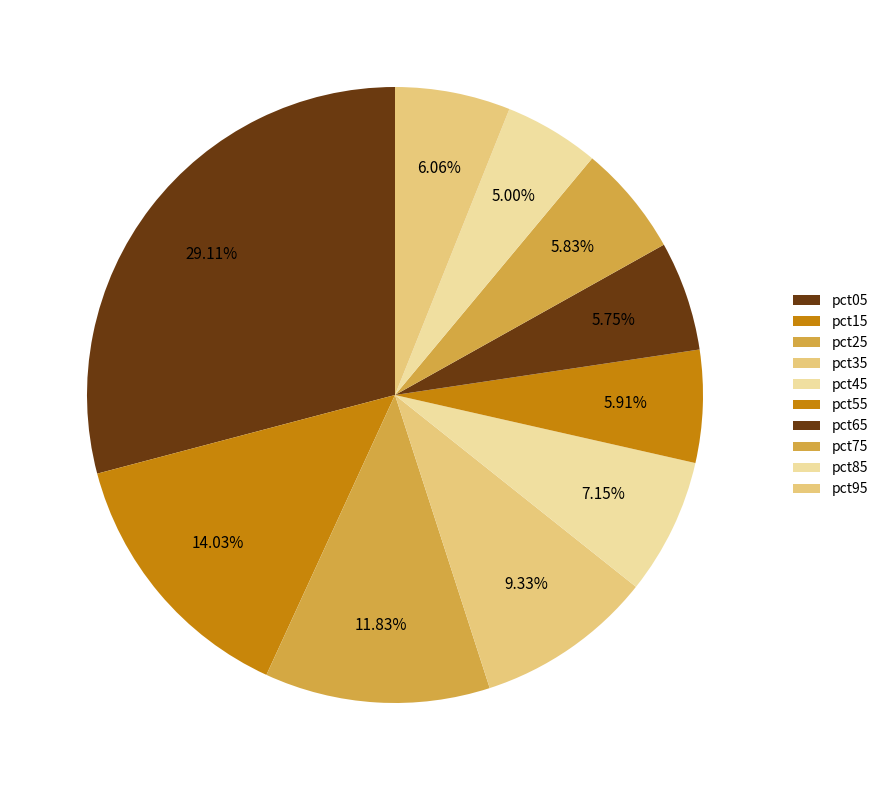

True or false: pct55 accounts for 1% of the total.

False